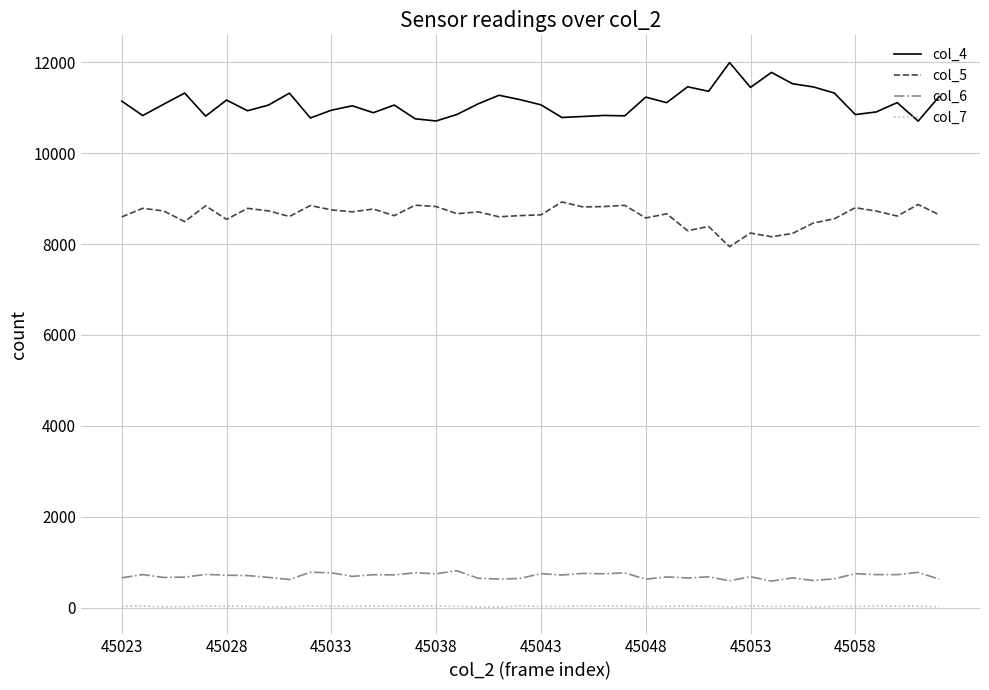

True or false: col_6 and col_5 intersect in this chart.

False